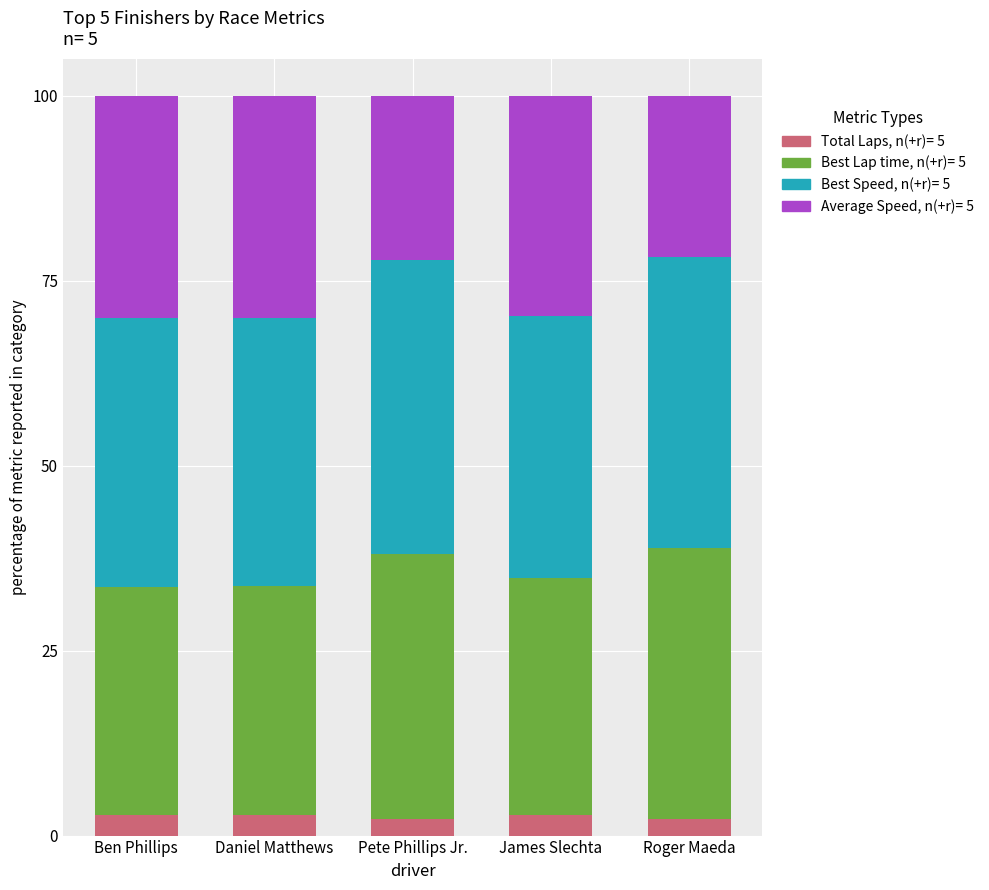

What is the total value across all series at James Slechta?

100.0